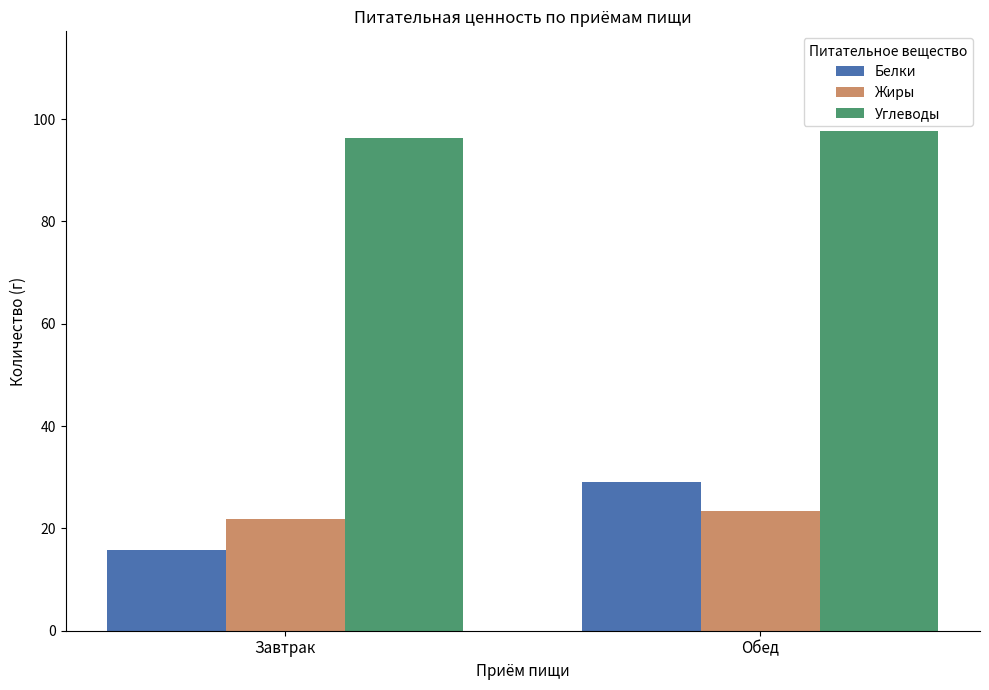

Which series has the widest spread of values?

Белки